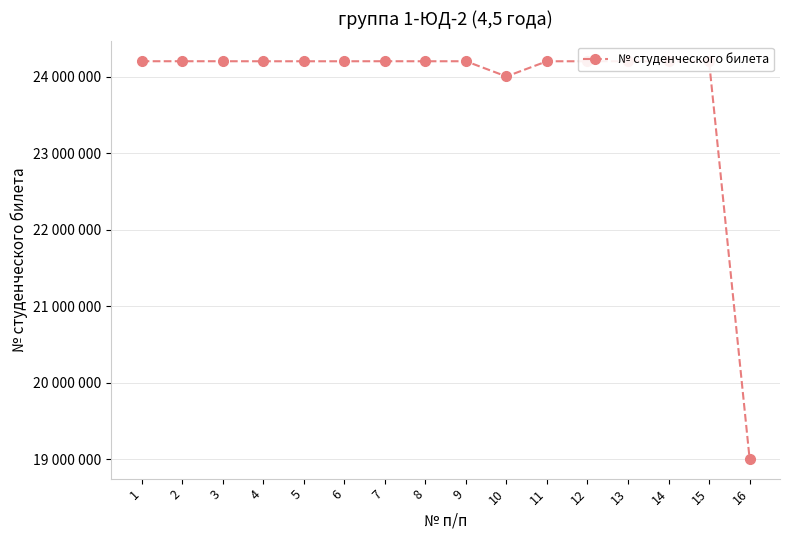

Is this an area chart (filled region under the line)?

No